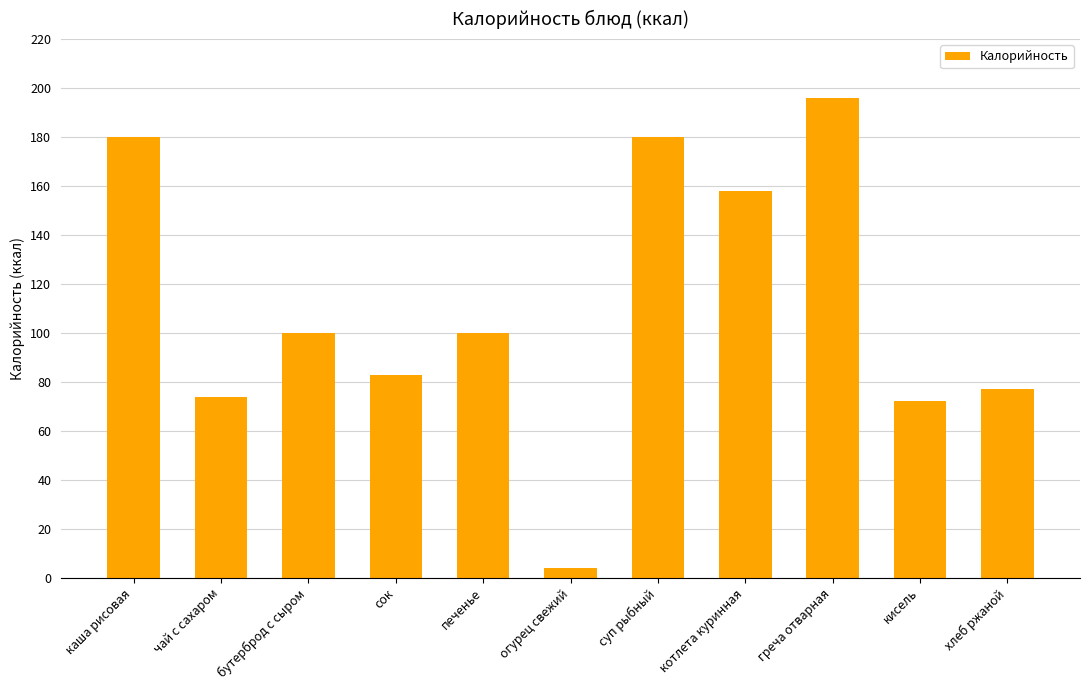

What is the minimum value shown in the chart?

3.9